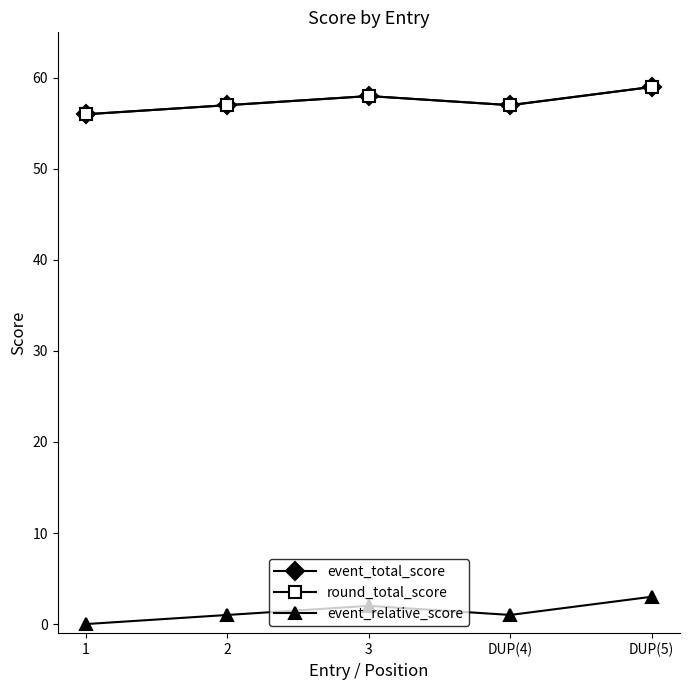

At which category does event_relative_score reach its first local peak?

3